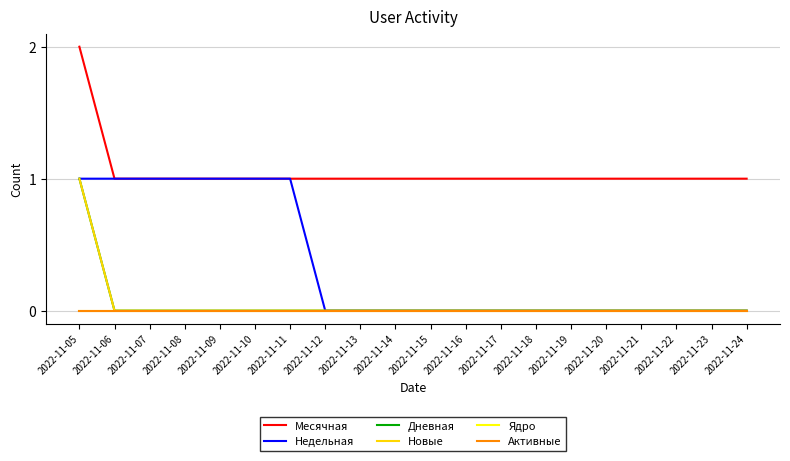

Does the chart have visible grid lines?

Yes